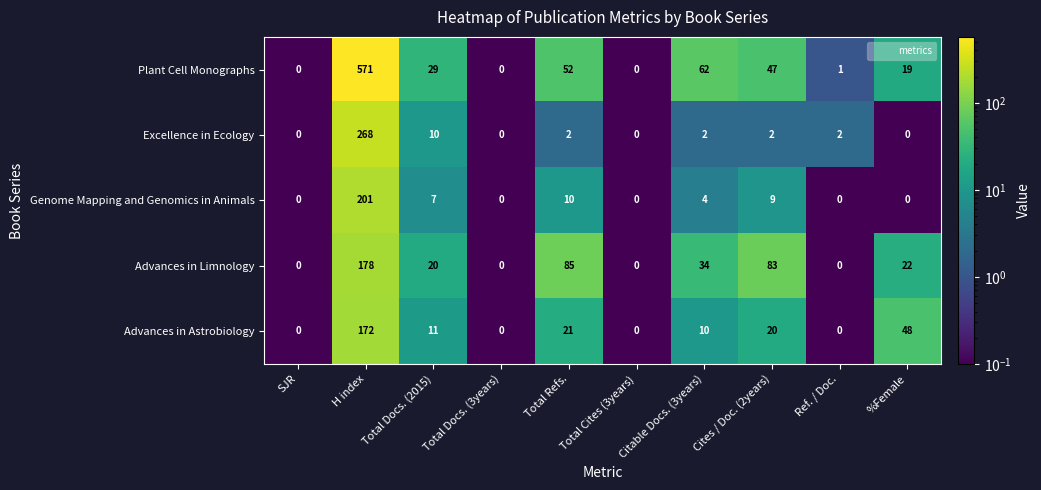

Where does the Plant Cell Monographs series first go above 29?

H index